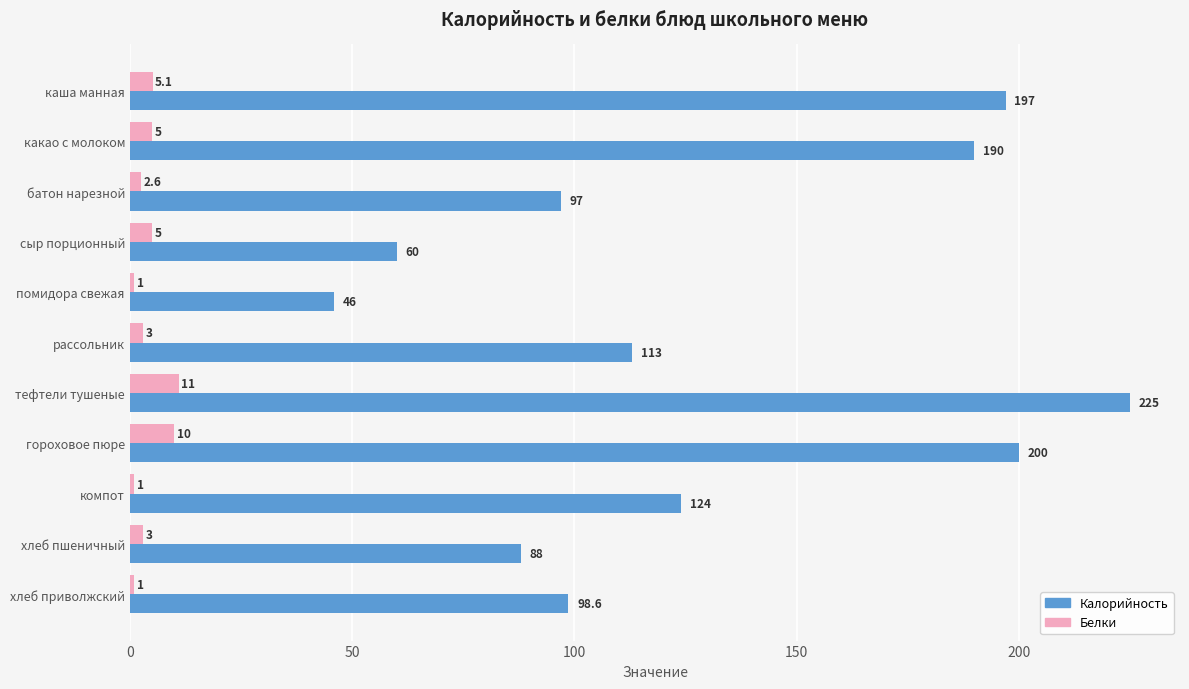

True or false: Калорийность has a value of 124.0 at компот.

True